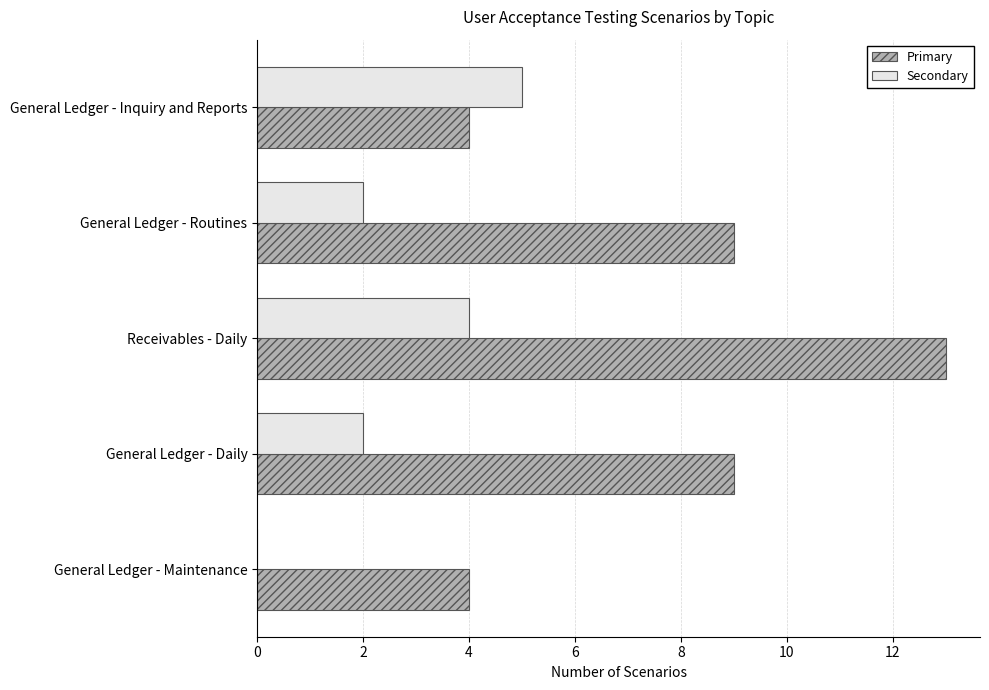

What is the sum of the Primary values at Receivables - Daily and General Ledger - Maintenance?

17